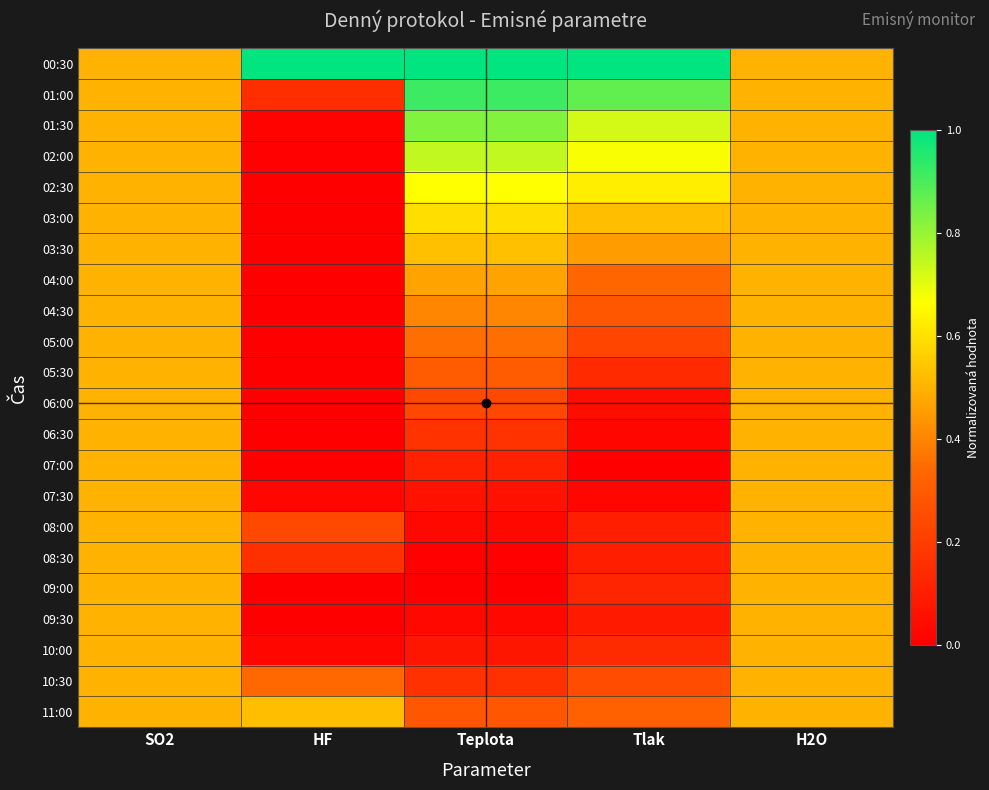

What is the difference between the highest and lowest values at Teplota?

1.0